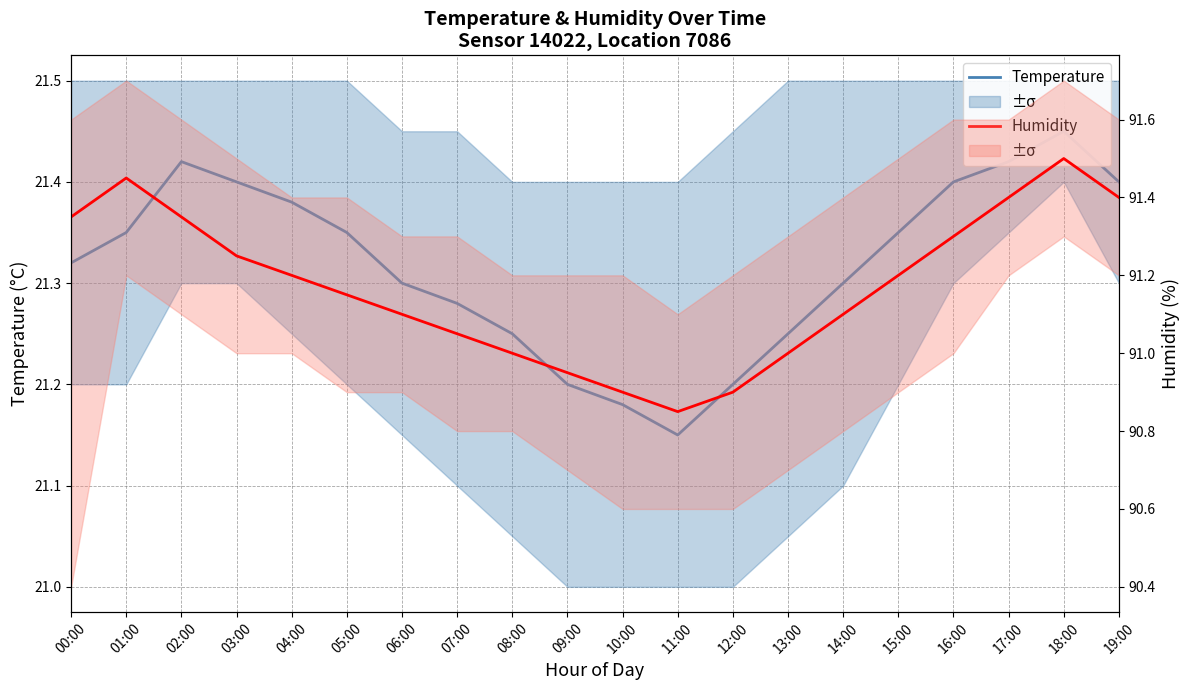

At which label does humidity mean first exceed 91?

00:00